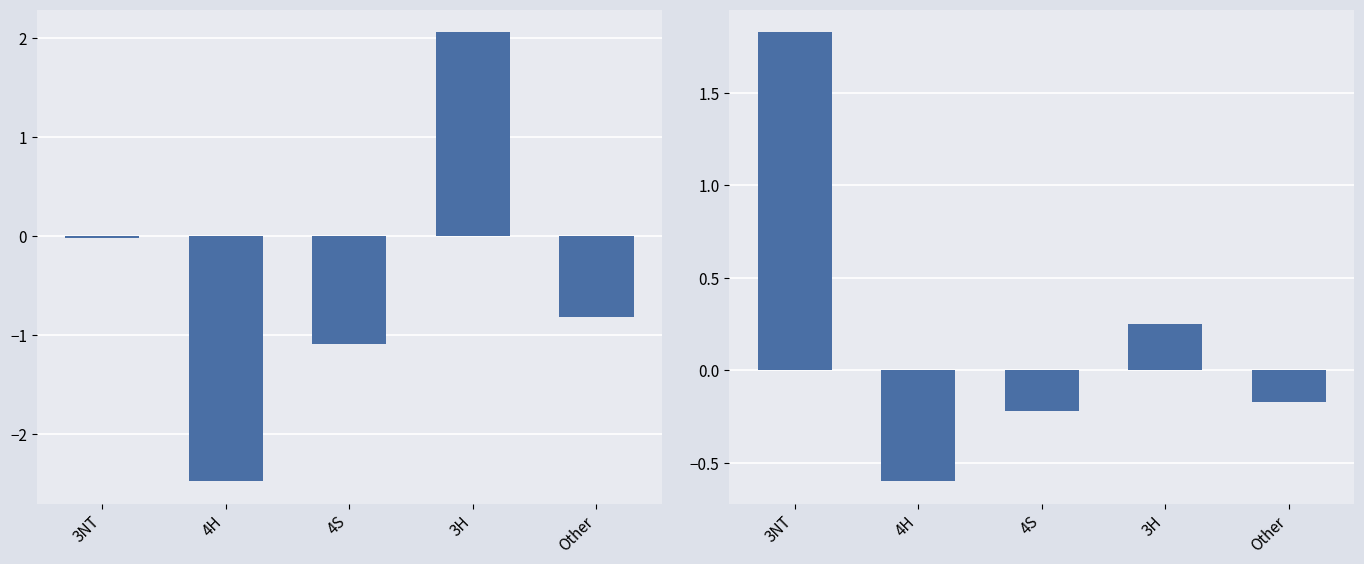

Between 3NT and 4S, which is larger?

3NT